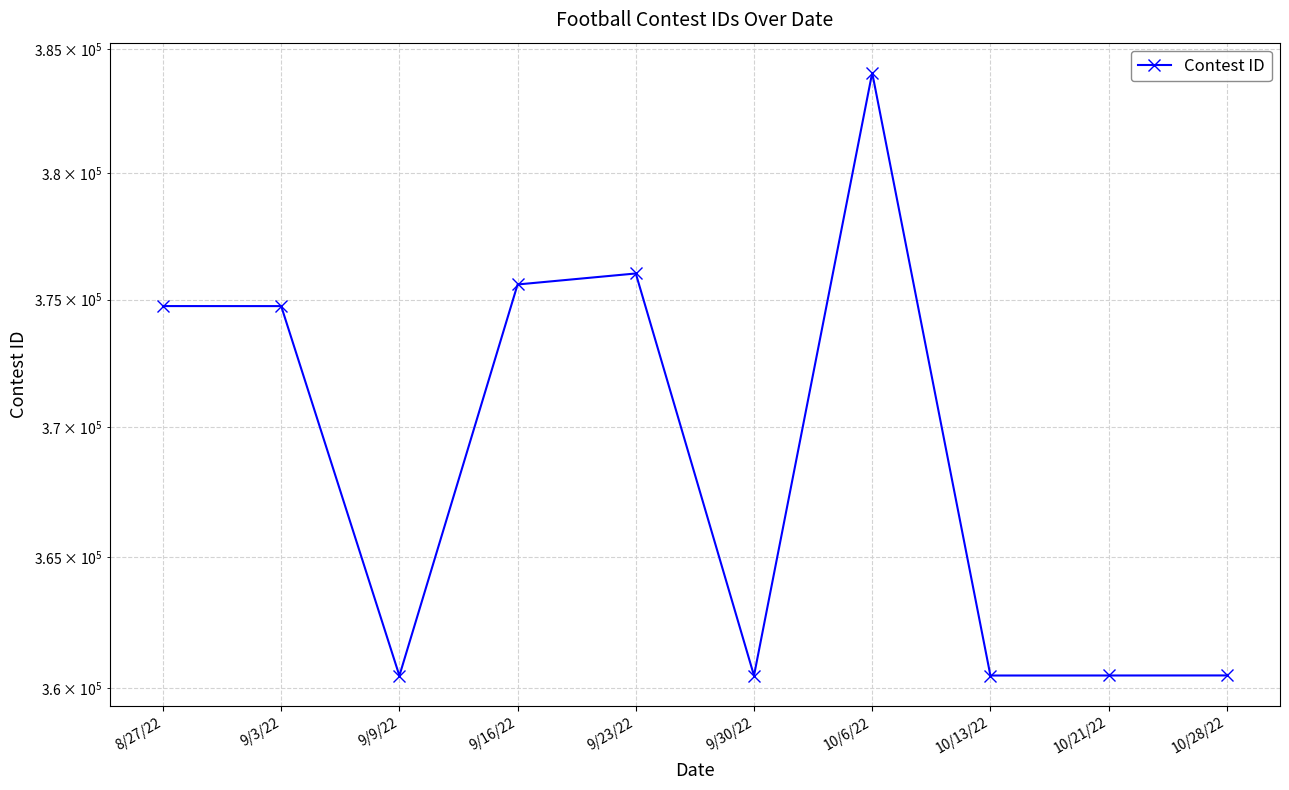

Reading left to right, what are all the values shown in this chart?

374743	374742	360477	375594	376028	360481	384035	360484	360485	360487